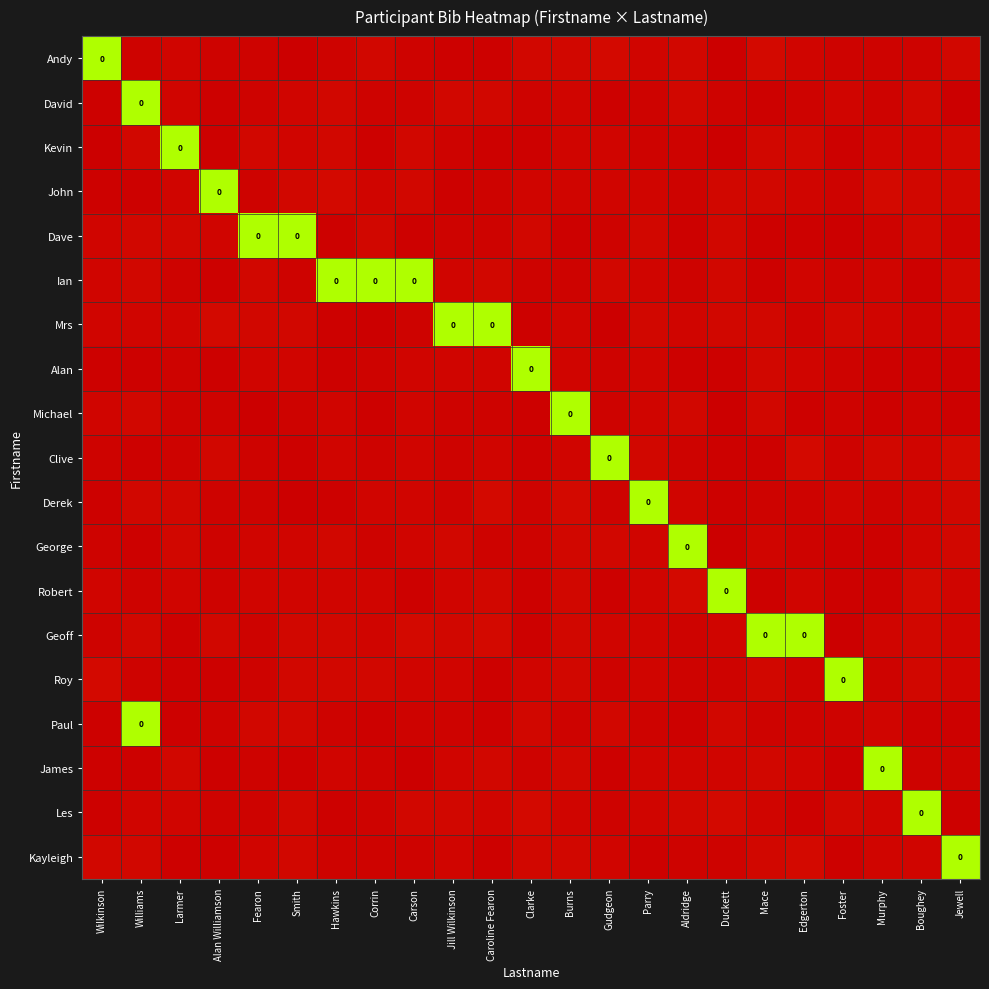

Count the number of data series in this chart.

19